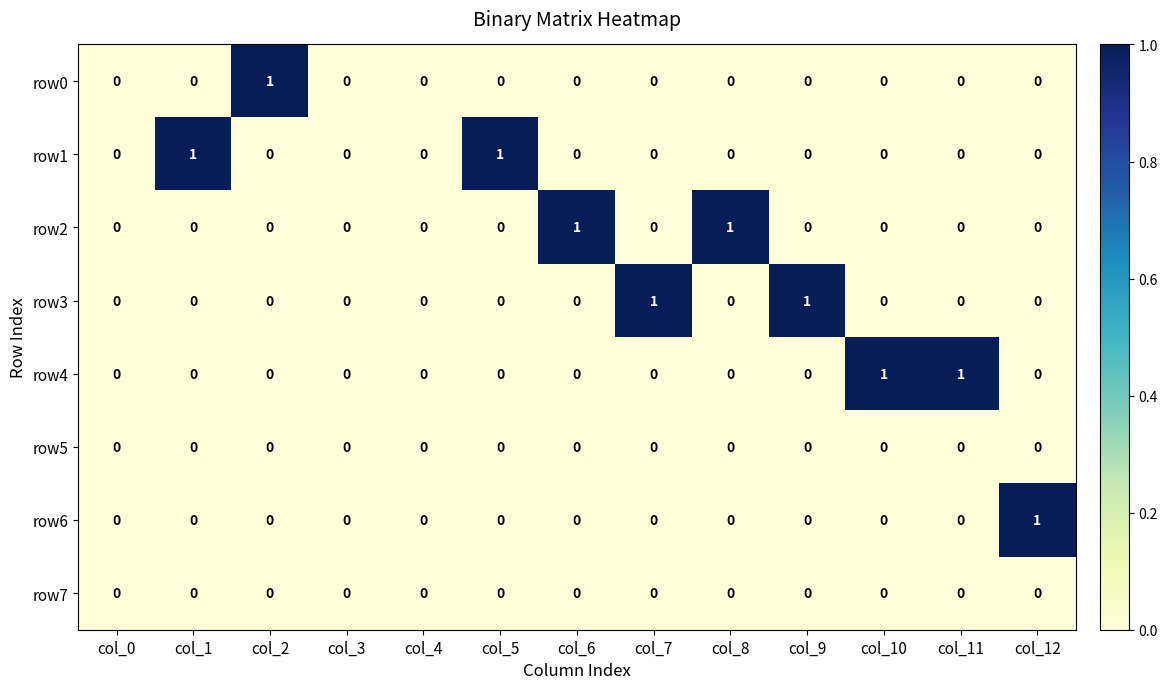

Is it true that row0 equals 1 at col_8?

False